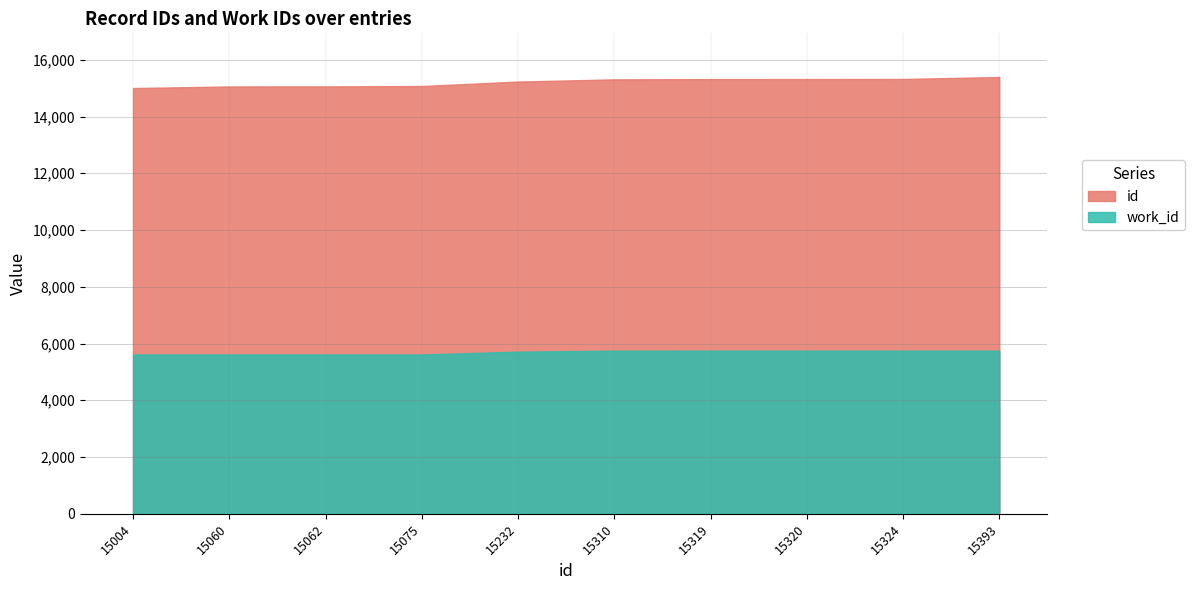

Does the chart have visible grid lines?

Yes